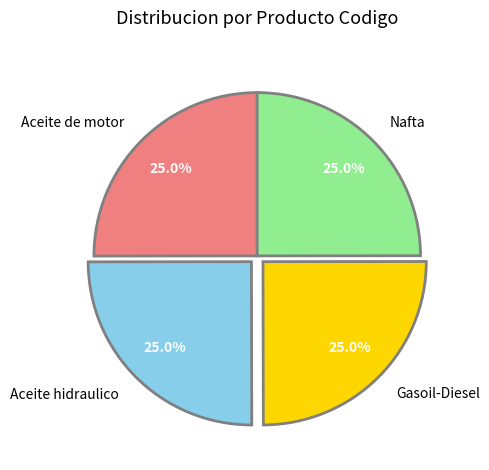

What percentage is NOT represented by Nafta?

75.0%